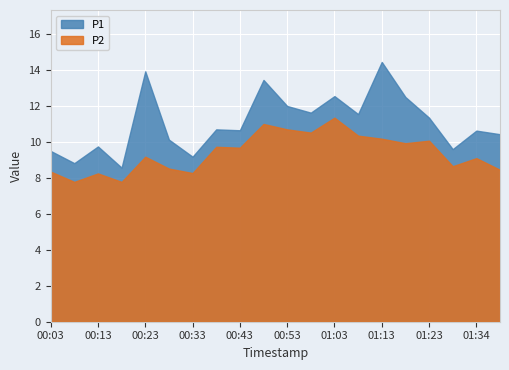

What is the sum of all P2 values?

187.8